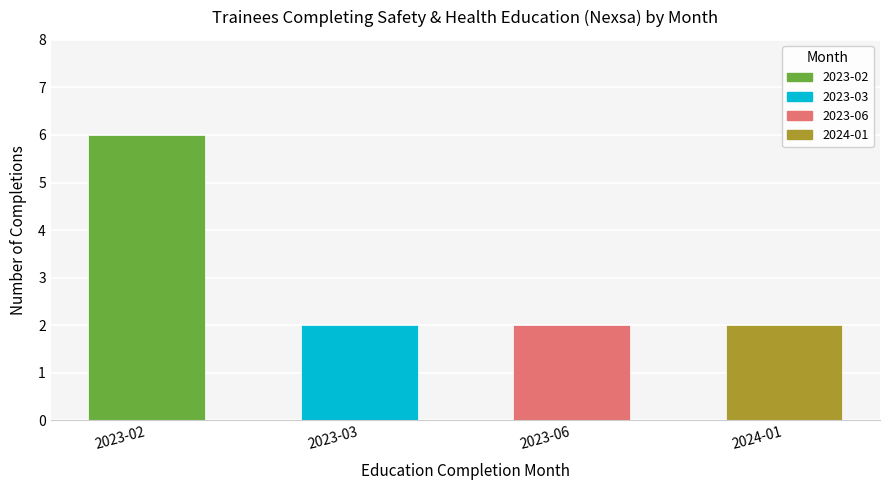

Reading left to right, extract all data points from this chart.

2023-02=6	2023-03=2	2023-06=2	2024-01=2